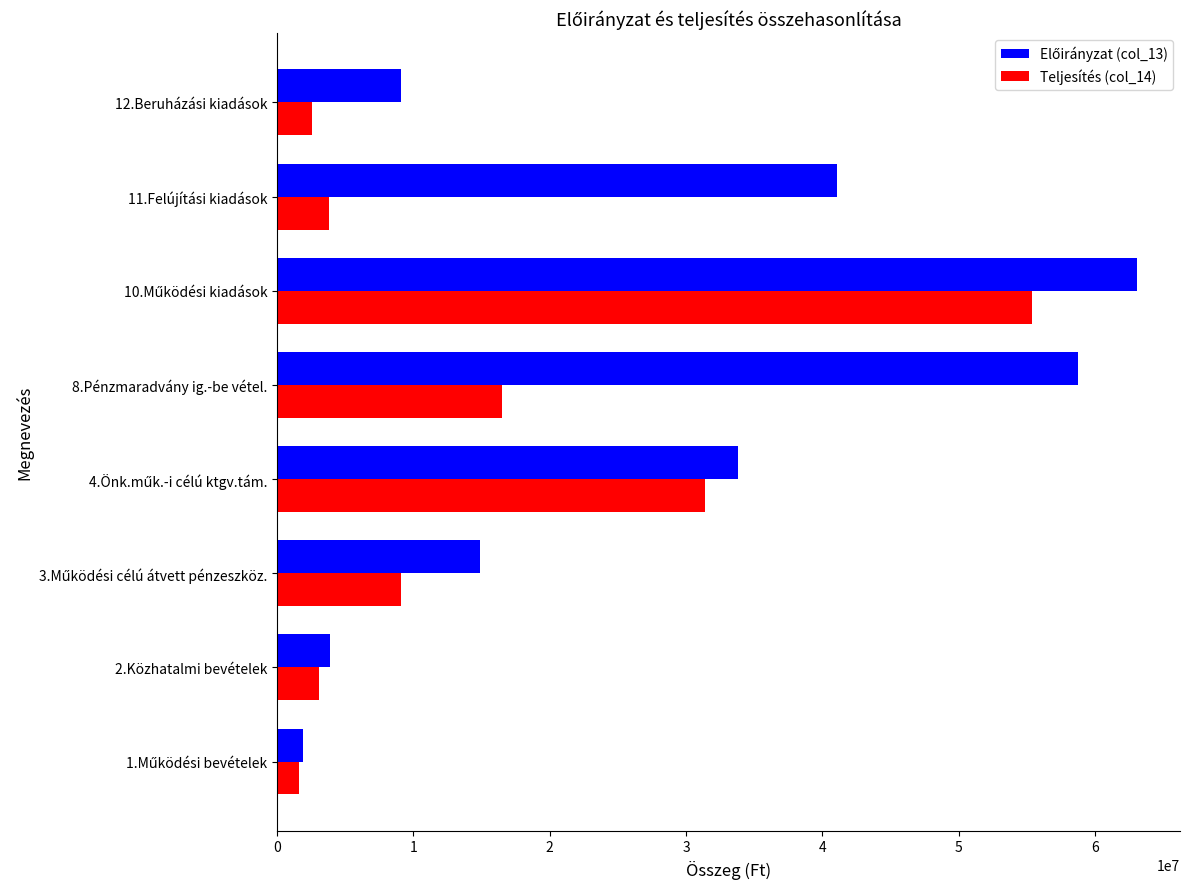

What is the minimum value for Teljesítés (col_14)?

1601988